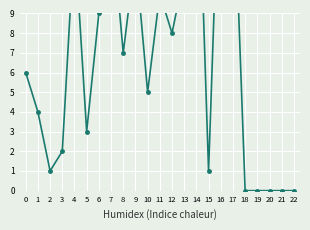

What is the change in value from 11 to 12?

-2